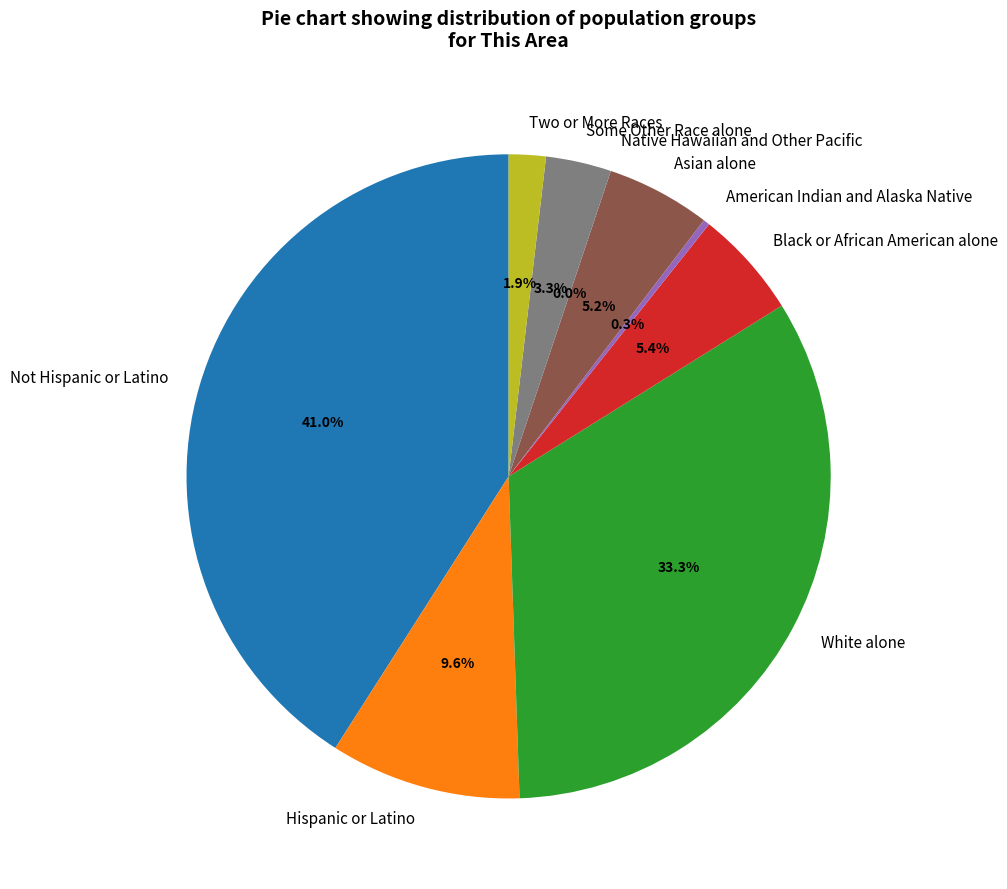

Combined, what portion of the pie is American Indian and Alaska Native and Hispanic or Latino?

9.9%